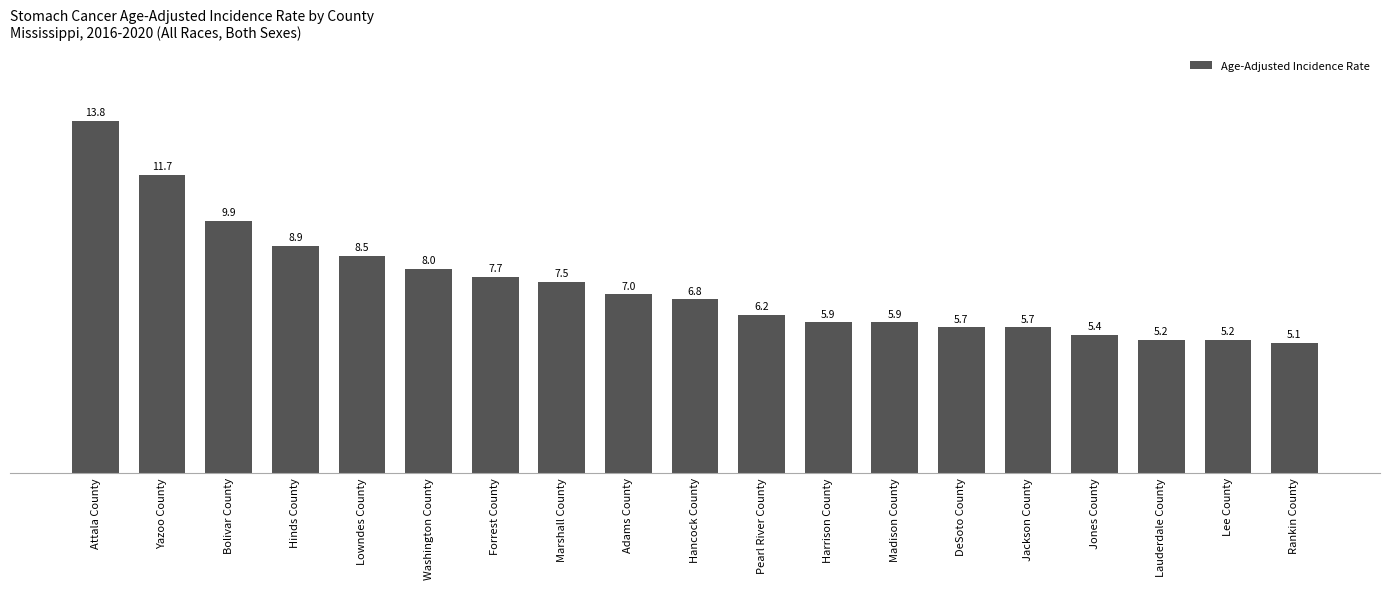

What is the greatest value displayed?

13.8